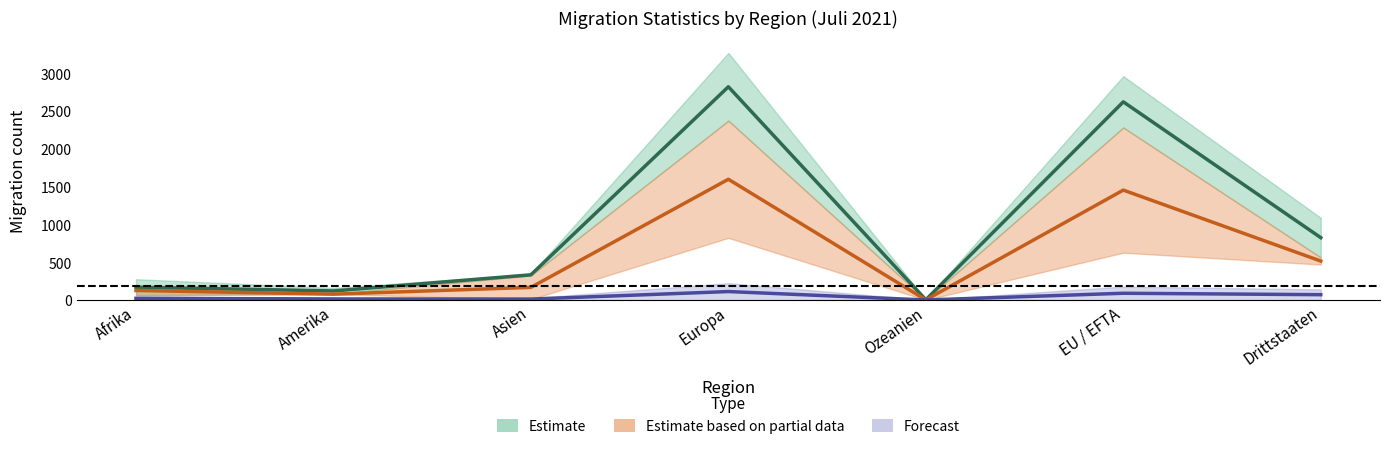

True or false: Ubriger Abgang and Total Auswanderung intersect in this chart.

False